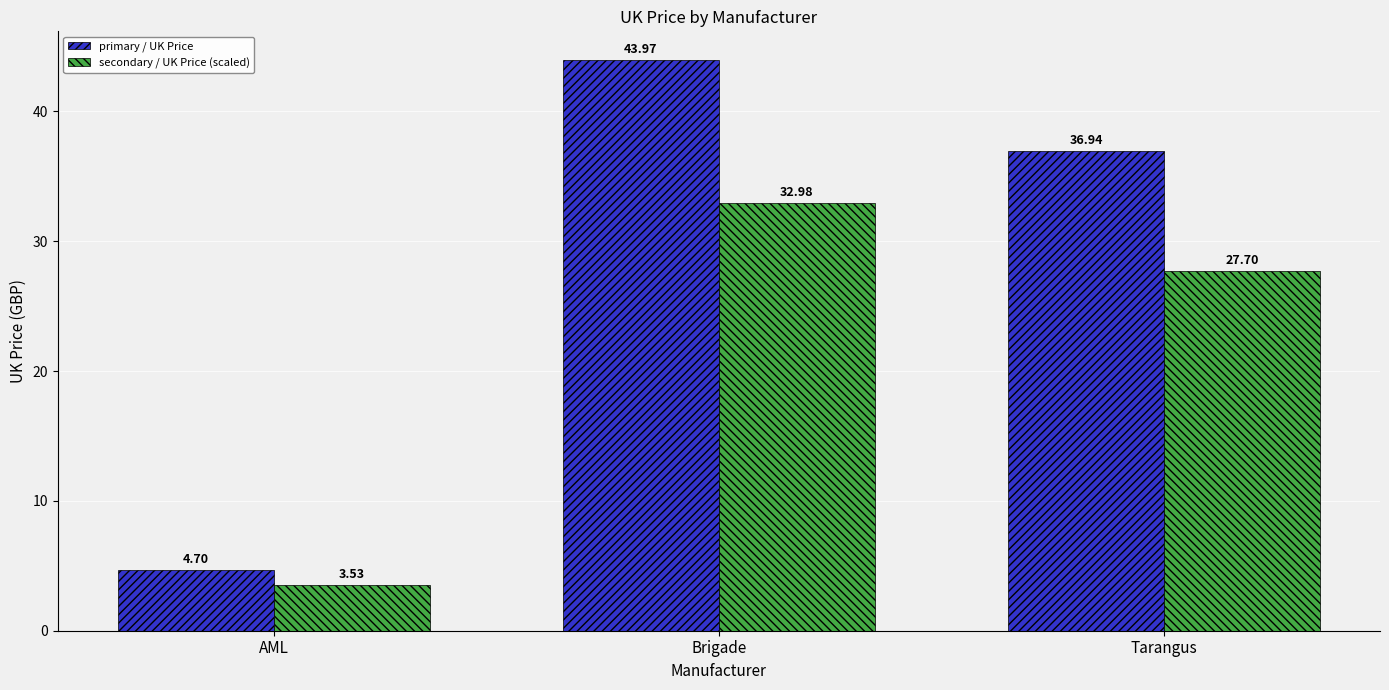

Rank the series at AML from lowest to highest value.

secondary / UK Price (scaled), primary / UK Price